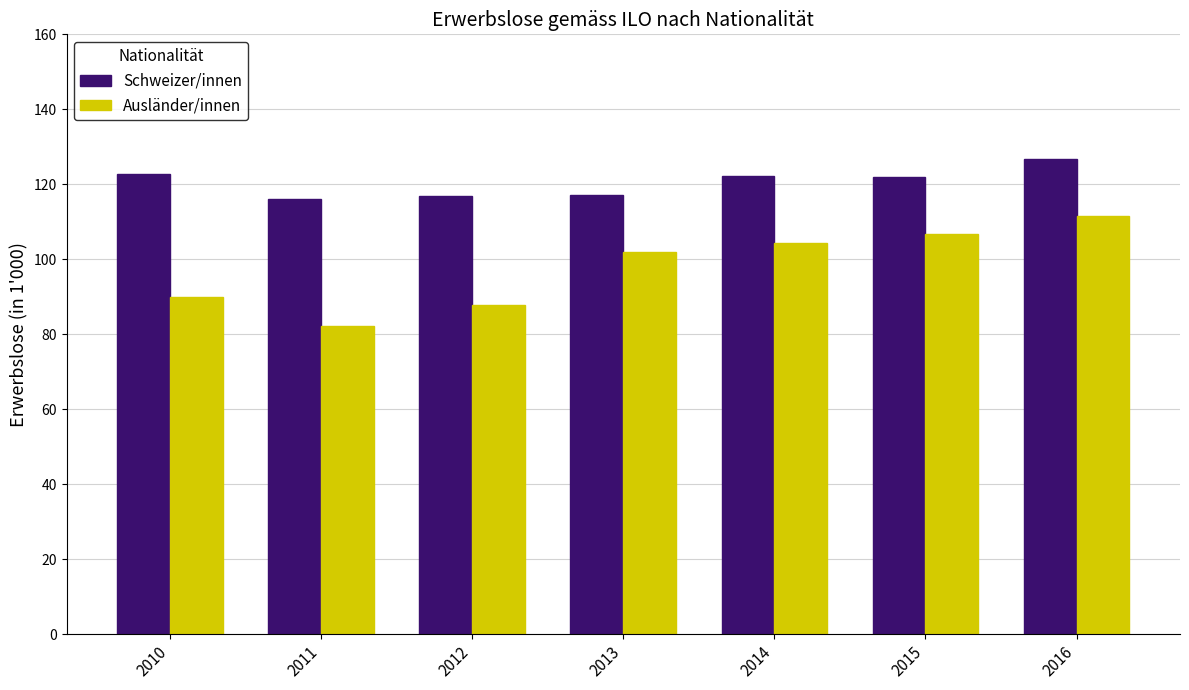

At 2014, list the series in order from largest to smallest.

Schweizer/innen, Ausländer/innen